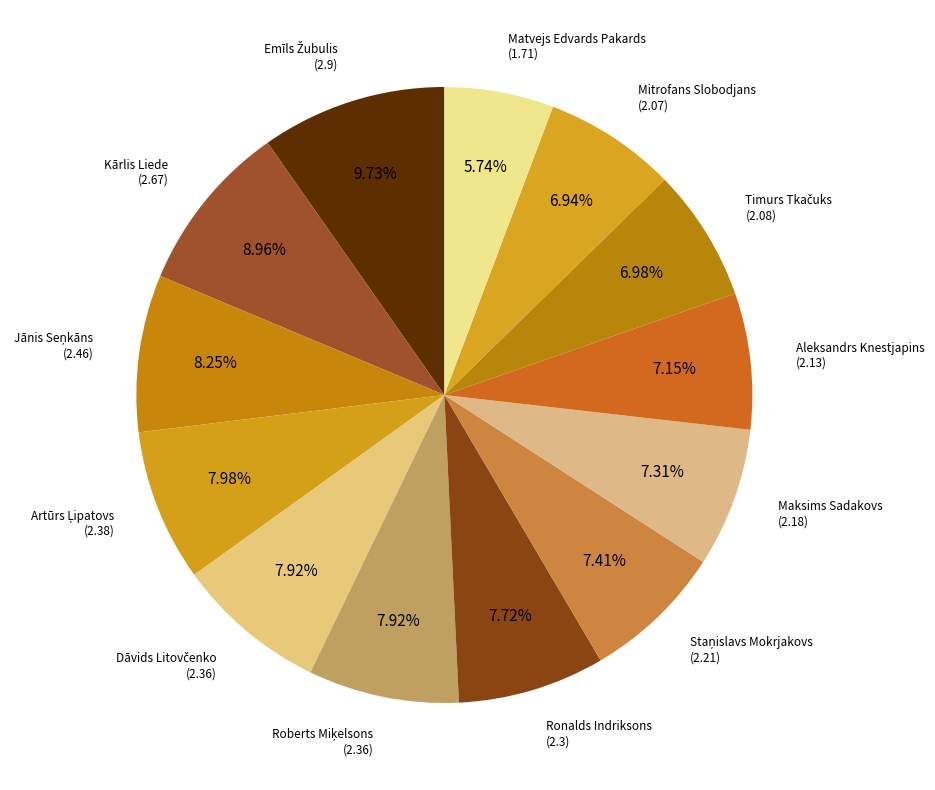

Rank the categories by value from lowest to highest.

Matvejs Edvards Pakards, Mitrofans Slobodjans, Timurs Tkačuks, Aleksandrs Knestjapins, Maksims Sadakovs, Staņislavs Mokrjakovs, Ronalds Indriksons, Dāvids Litovčenko, Roberts Miķelsons, Artūrs Ļipatovs, Jānis Seņkāns, Kārlis Liede, Emīls Žubulis